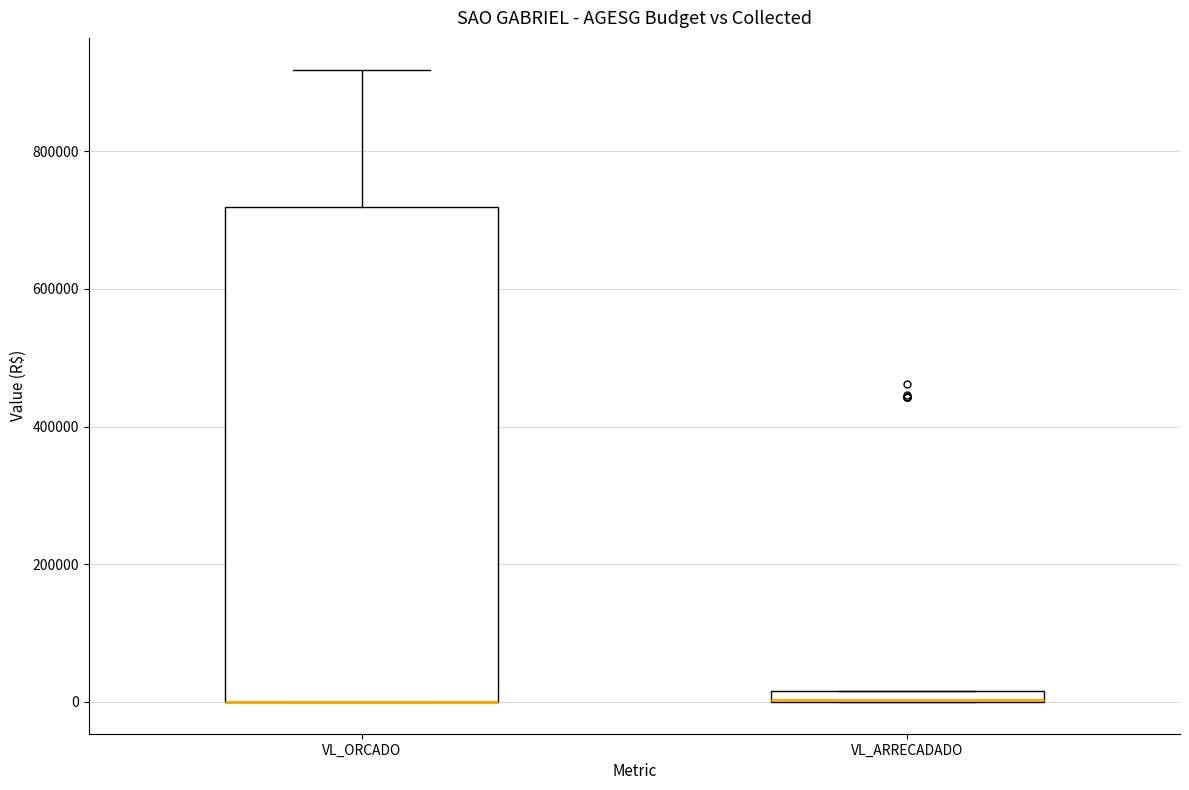

Where is the lower edge of the box for VL_ARRECADADO on the y-axis? The values are not printed on the chart, so give them approximately, as read against the axis.

0